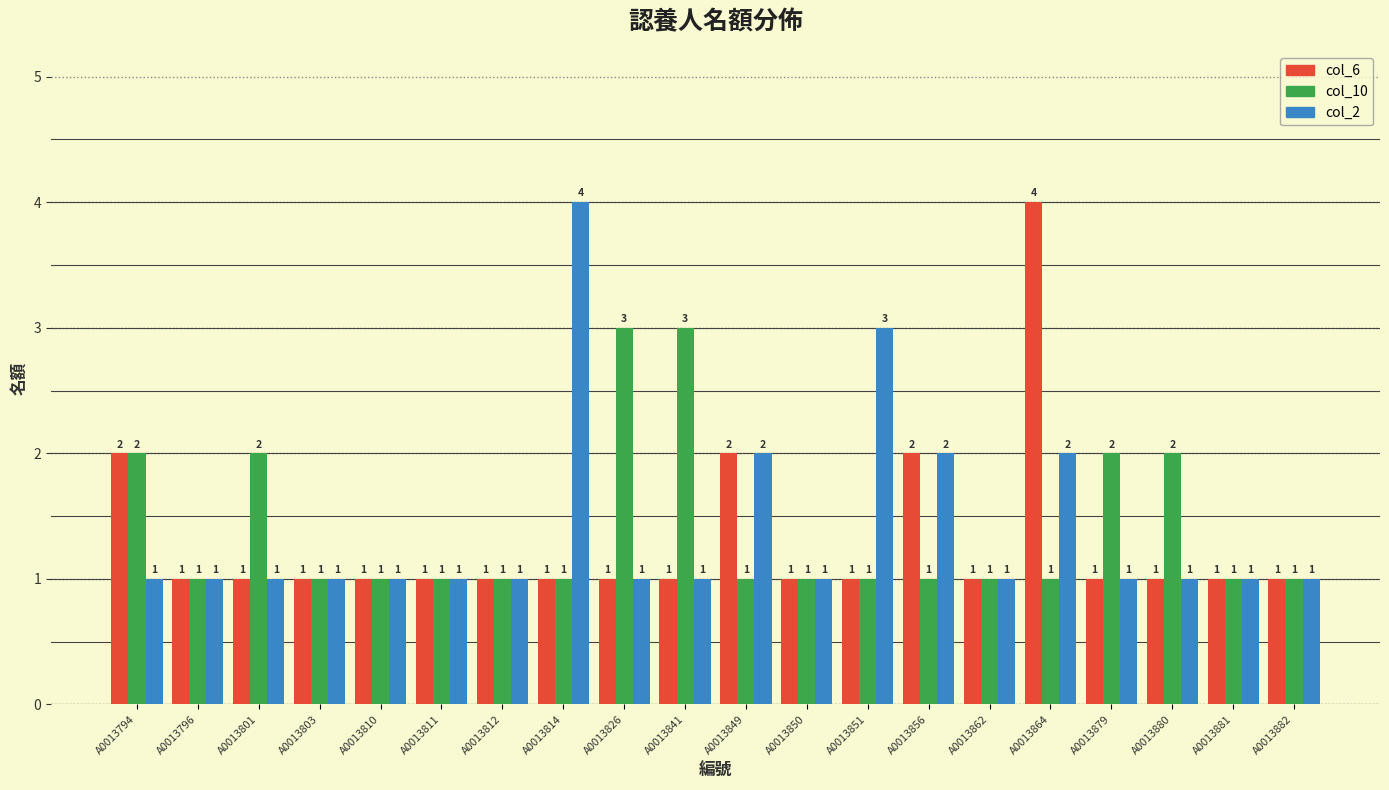

What are all the series names shown in the legend?

col_6, col_10, col_2